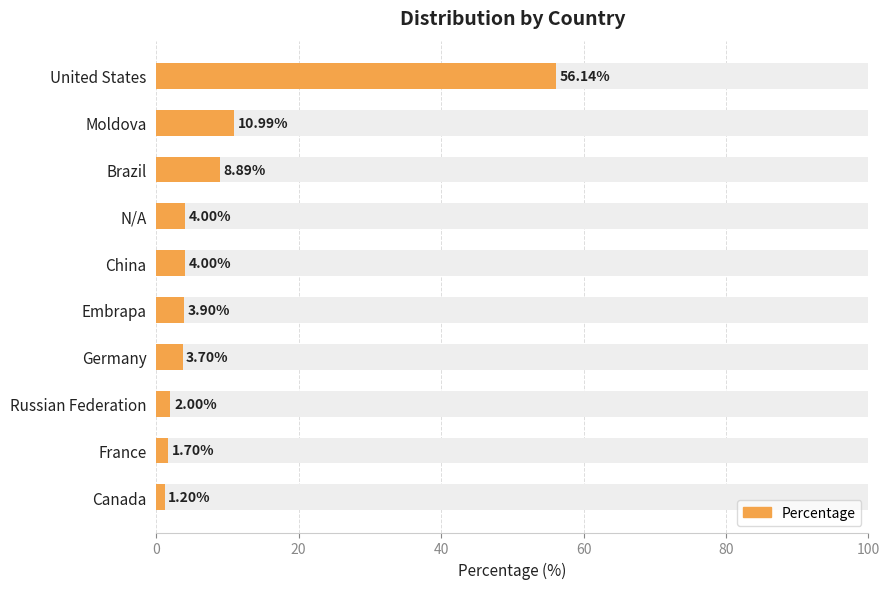

What is the sum of all values?

96.5